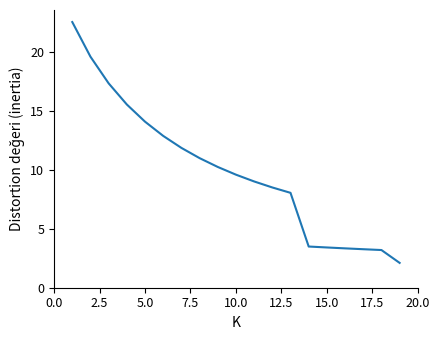

What is the difference between the maximum and minimum values?

20.4